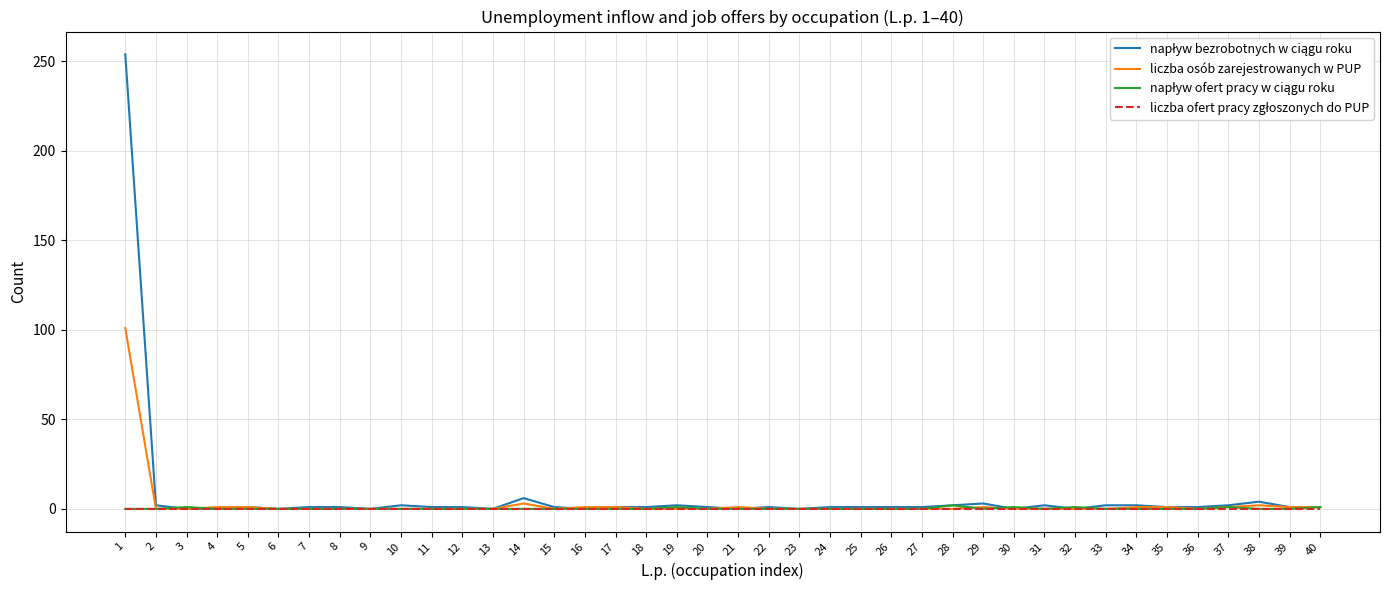

Is it true that liczba osób zarejestrowanych w PUP equals 1 at 21?

True